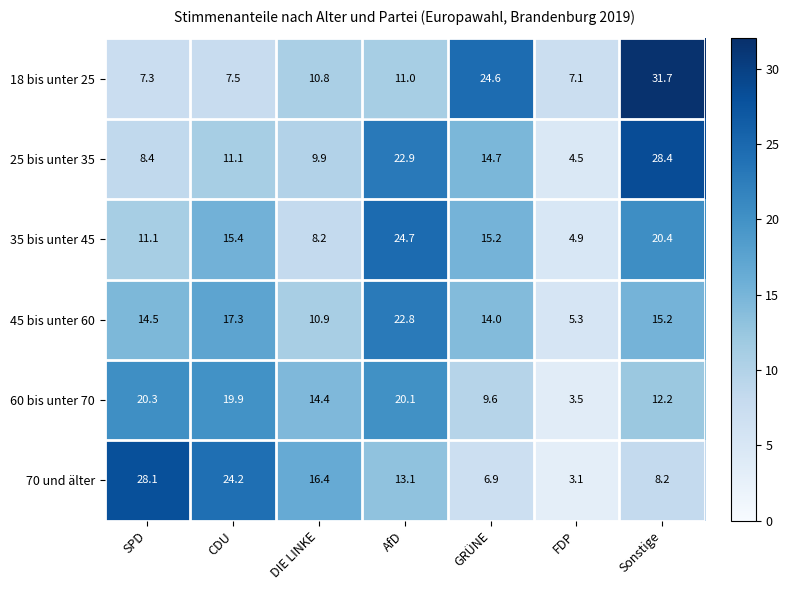

Where is 18 bis unter 25 nearest to the value 19?

GRÜNE